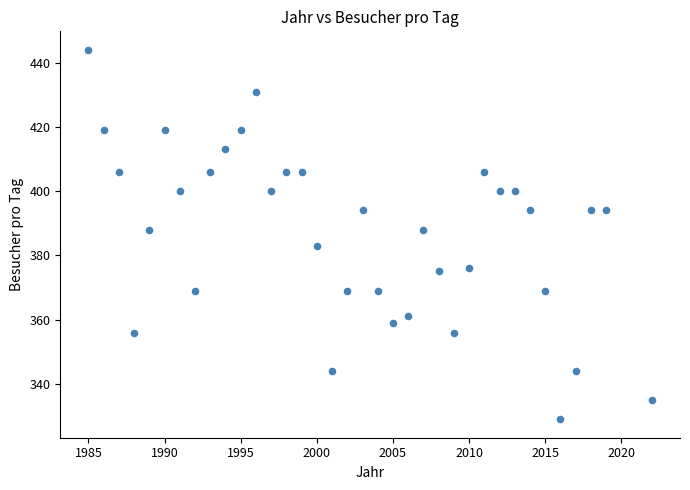

What is the range of X values (max minus min)?

37